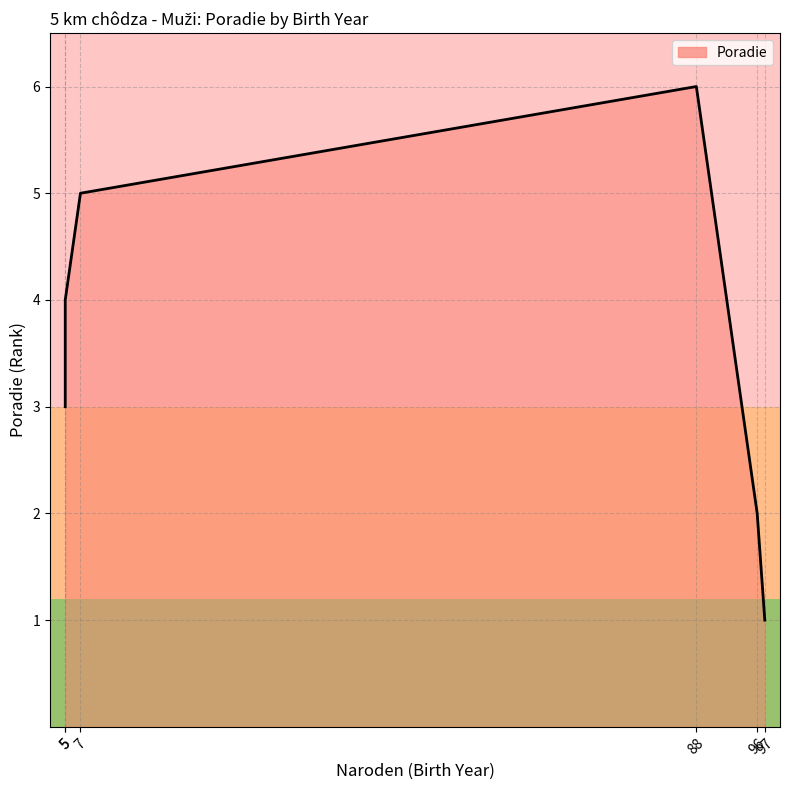

What is the difference between the values at 88 and 97?

5